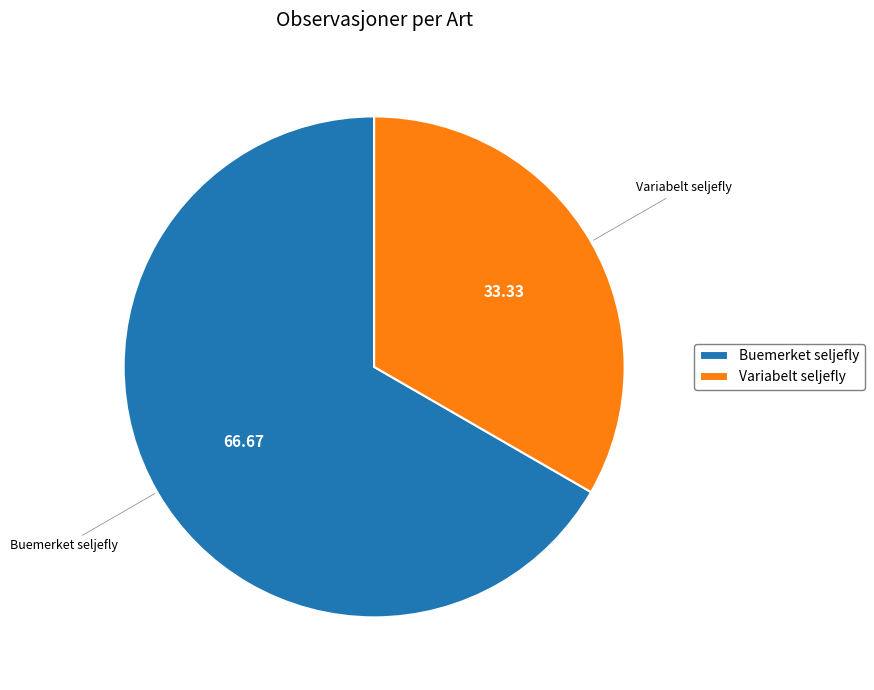

Rank the categories by value from highest to lowest.

Buemerket seljefly, Variabelt seljefly